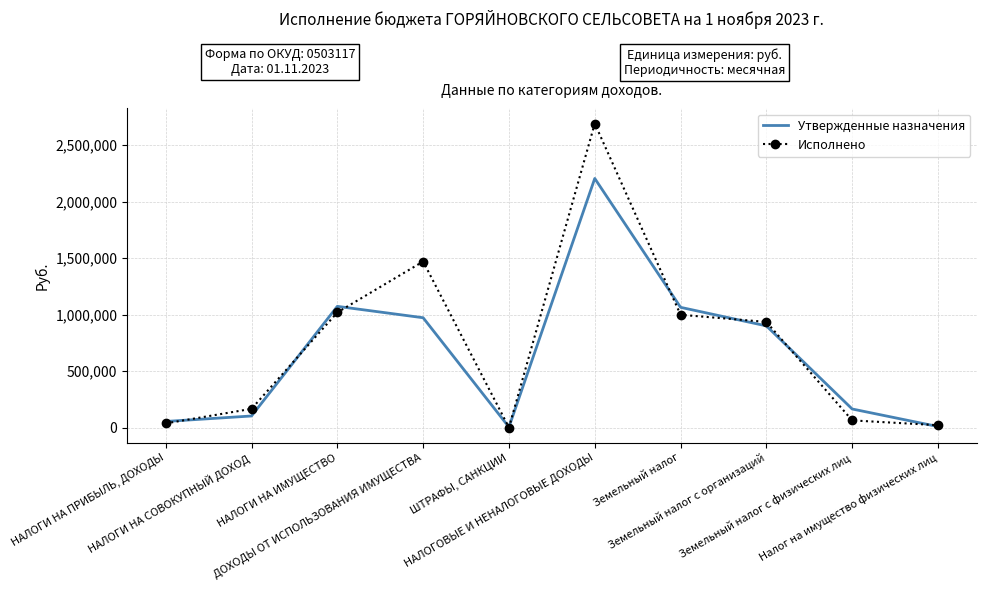

The value of Исполнено at Земельный налог is 665277.9. True or false?

False